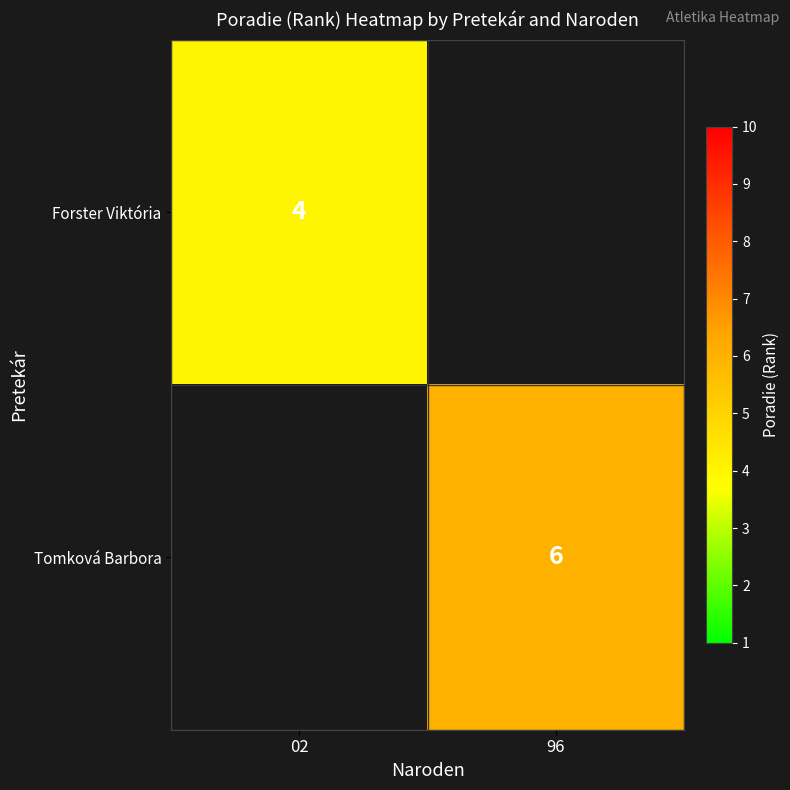

The Forster Viktória series shows 4 at 02. True or false?

True